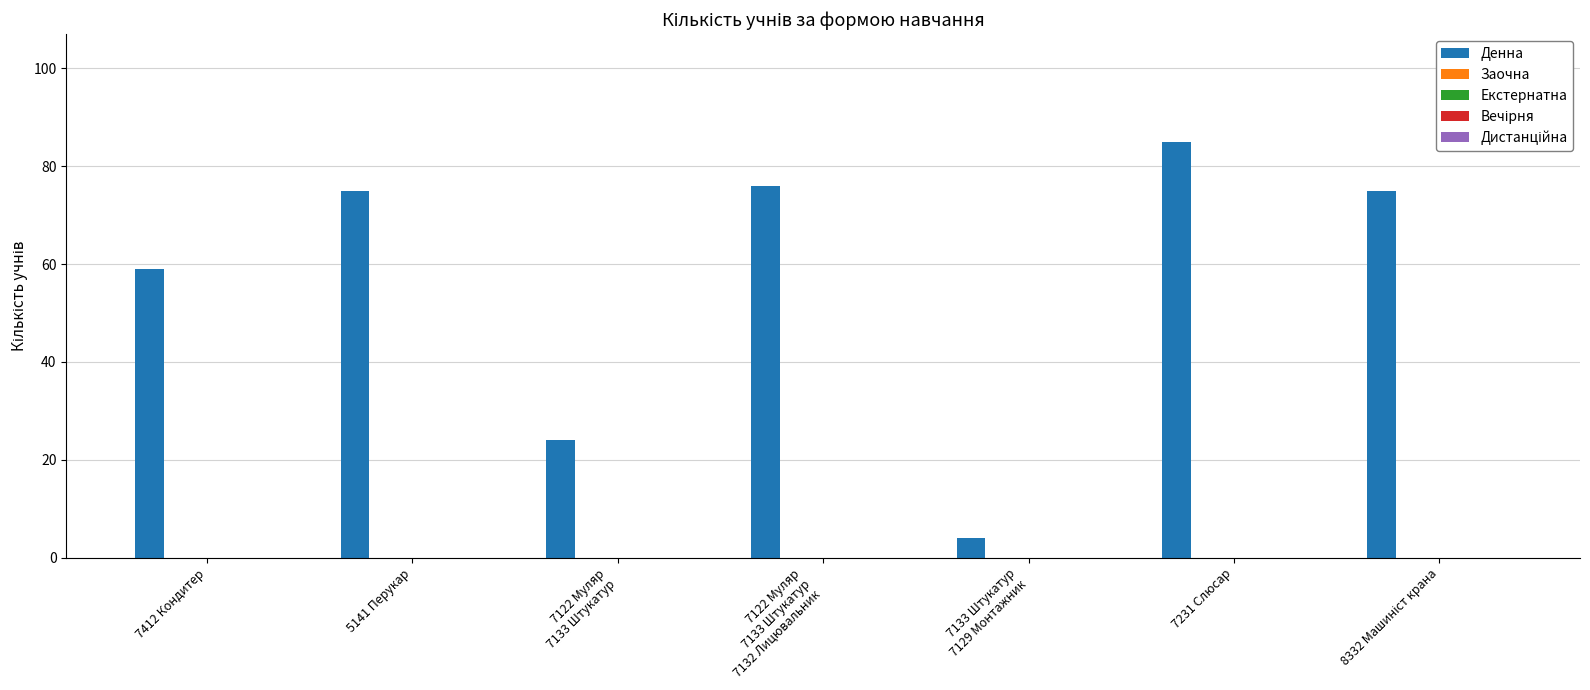

Does the chart contain any negative values?

No